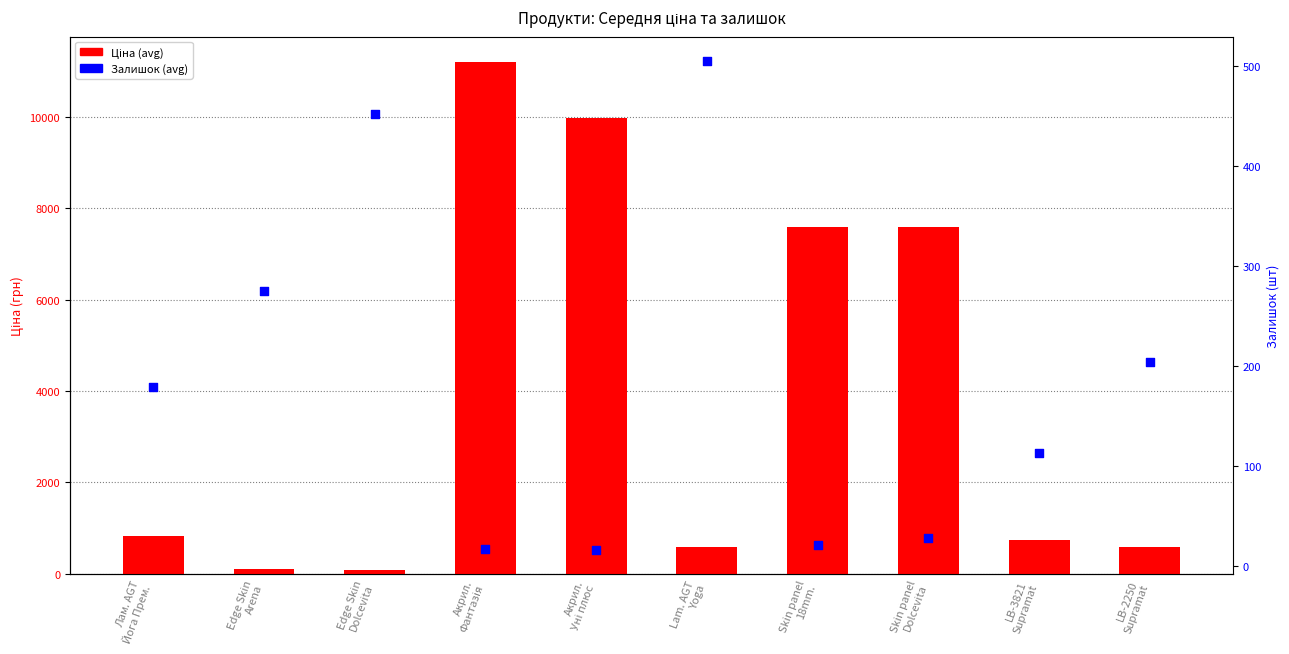

At how many categories does at least one series exceed 8500?

2